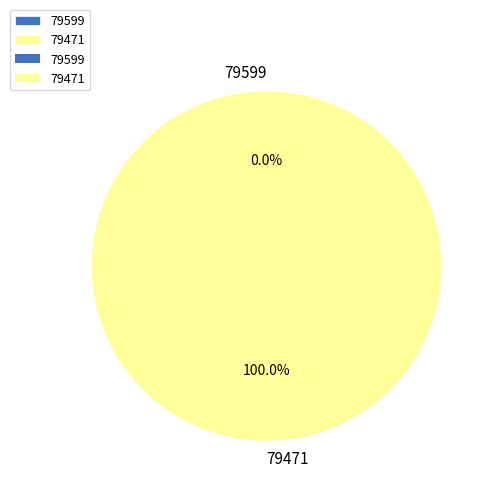

Does any single category account for the majority?

Yes